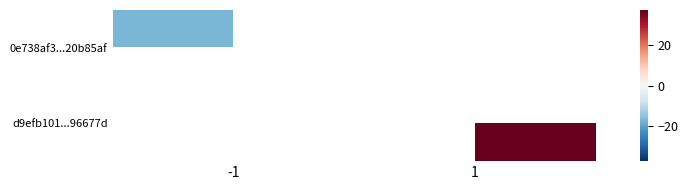

What is the smallest value displayed?

-17.0